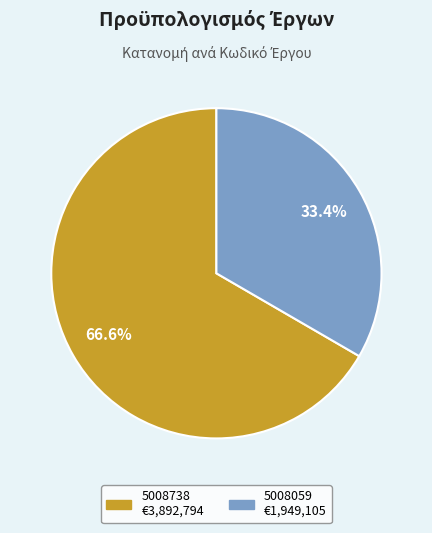

Which category has the biggest portion of the pie?

5008738